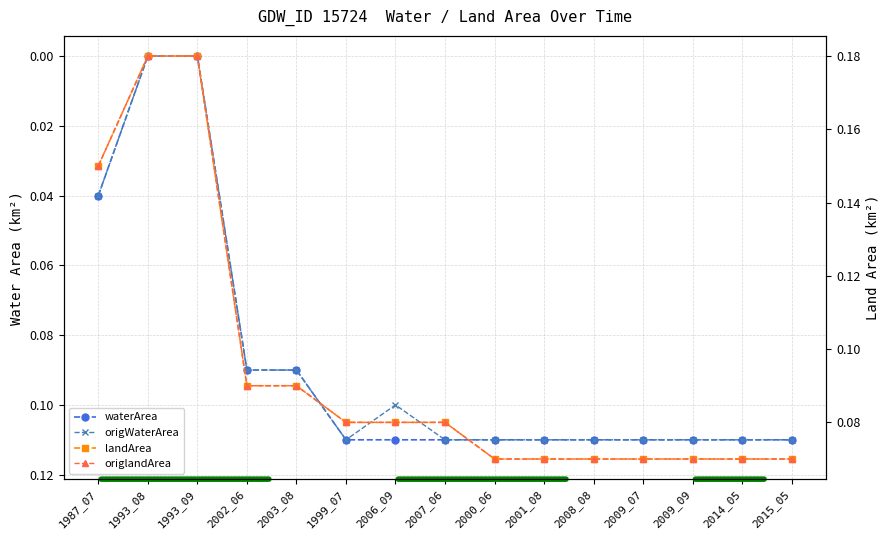

True or false: origWaterArea and landArea intersect in this chart.

False